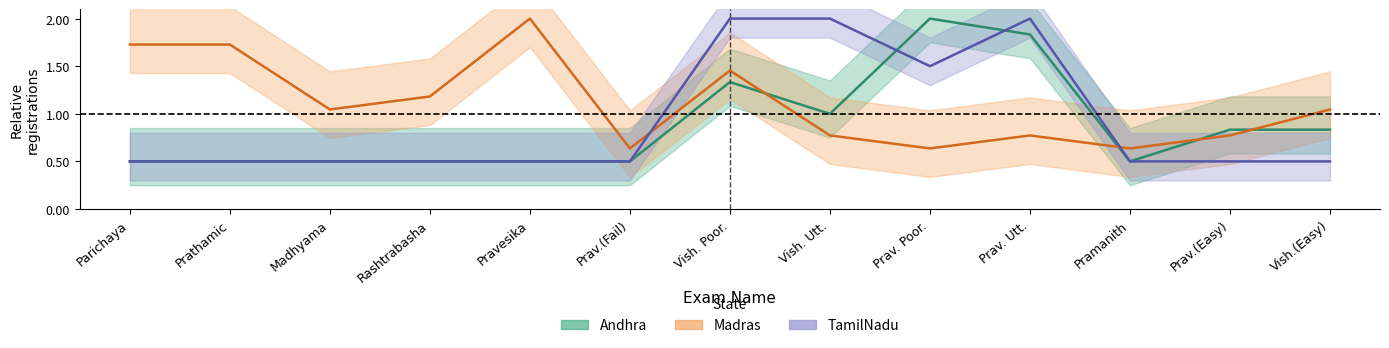

The value of Andhra at Pravesika is 0.5. True or false?

True